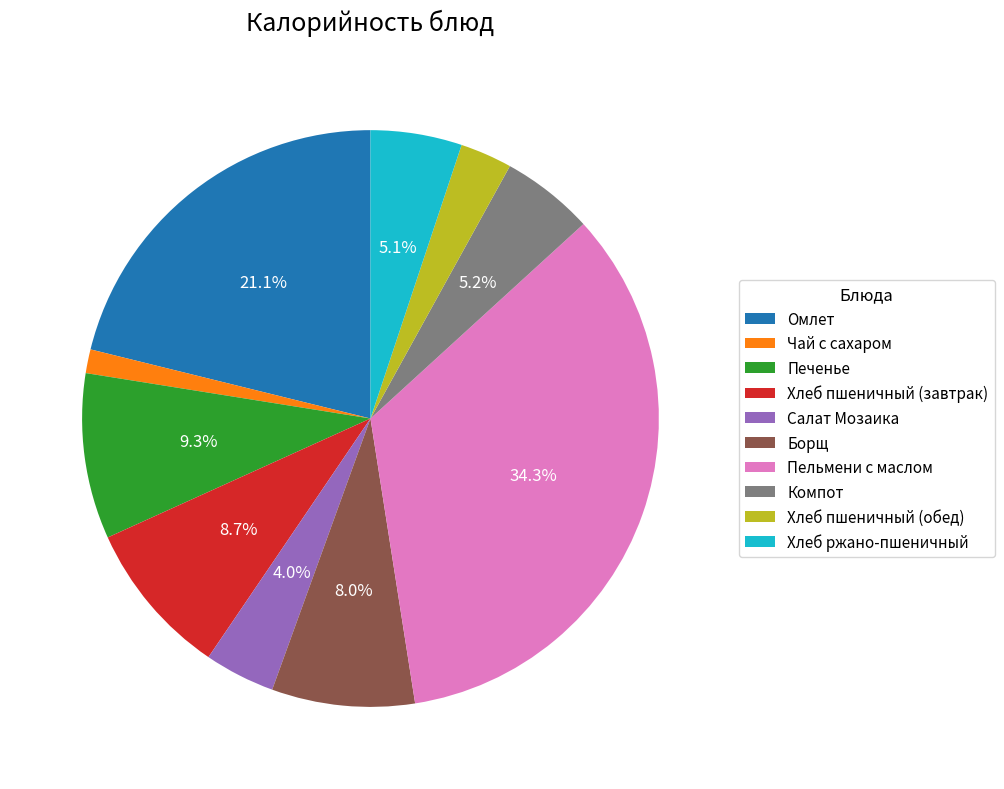

Count the number of slices in the pie.

10